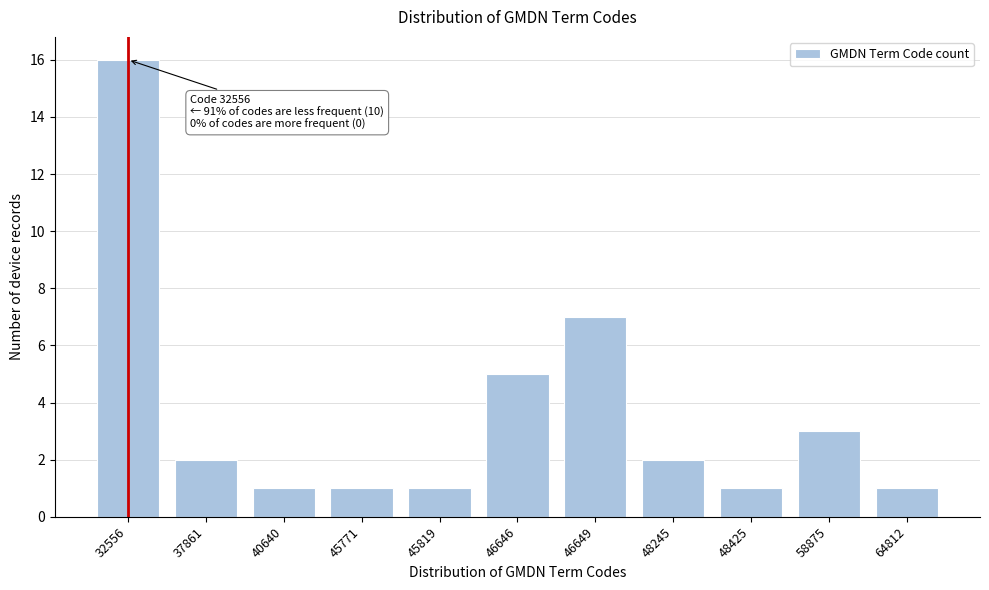

Reading left to right, extract all data points from this chart.

16	2	1	1	1	5	7	2	1	3	1